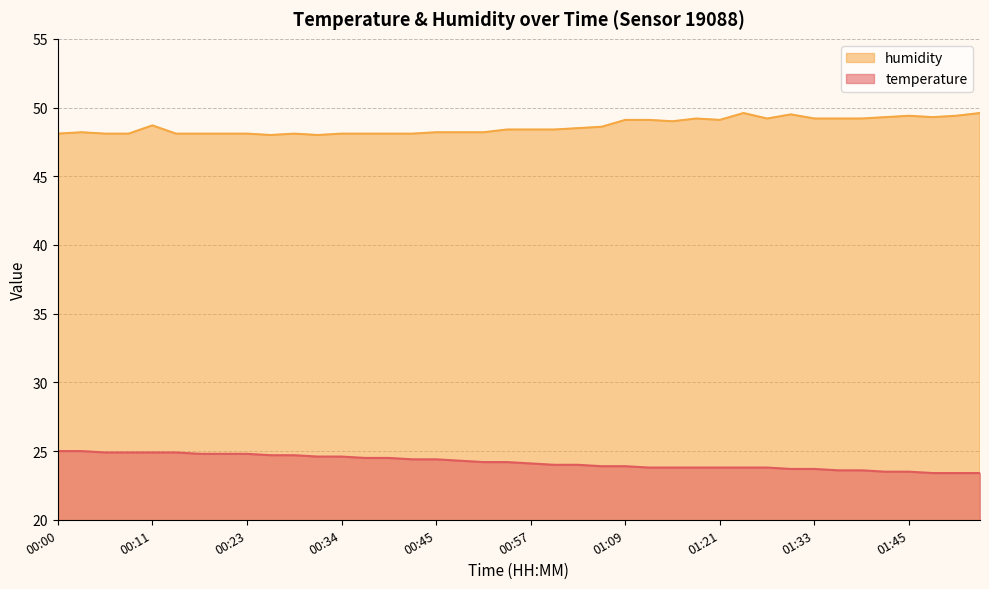

What is the sum of the temperature values at 01:15 and 01:24?

47.6